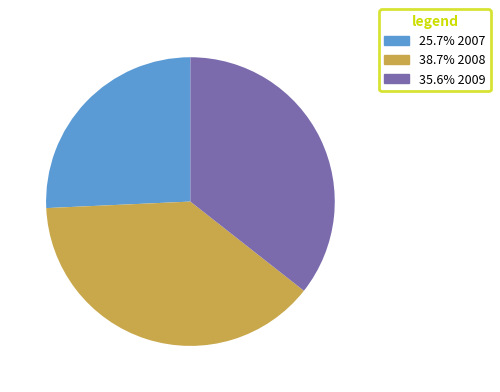

Is there any slice that represents more than half of the pie?

No